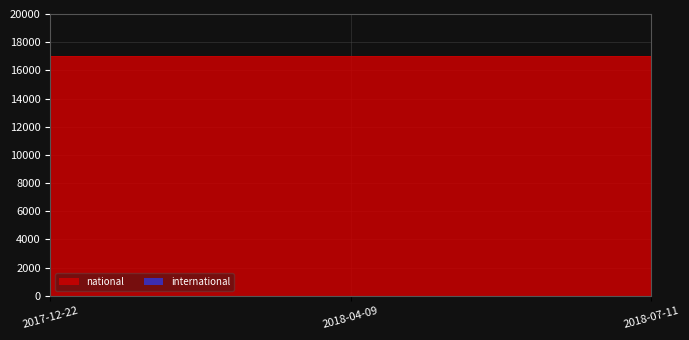

What is the maximum value shown in the chart?

17044